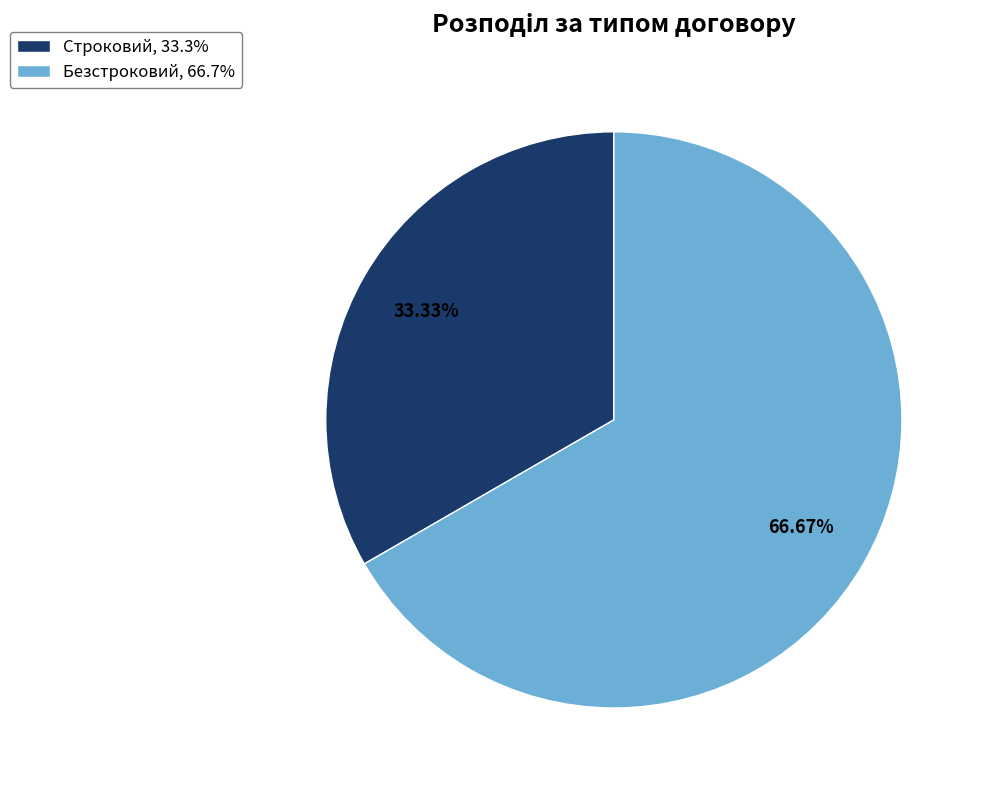

Which has a higher value, Строковий or Безстроковий?

Безстроковий